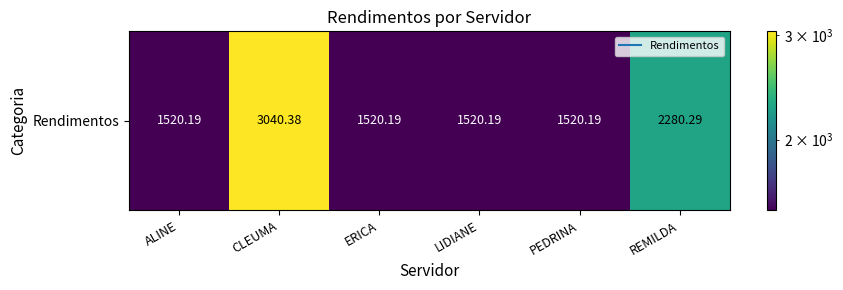

List the labels in order of value, largest first.

CLEUMA, REMILDA, ALINE, ERICA, LIDIANE, PEDRINA